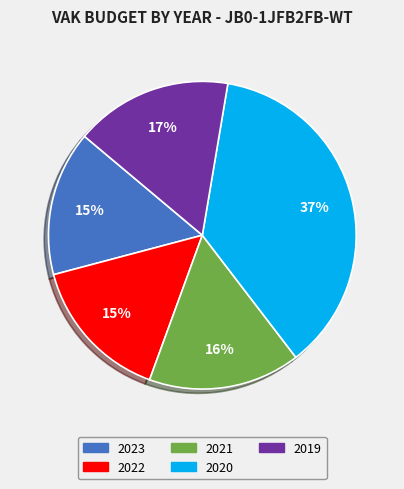

Combined, do 2022 and 2019 account for over 50%?

No